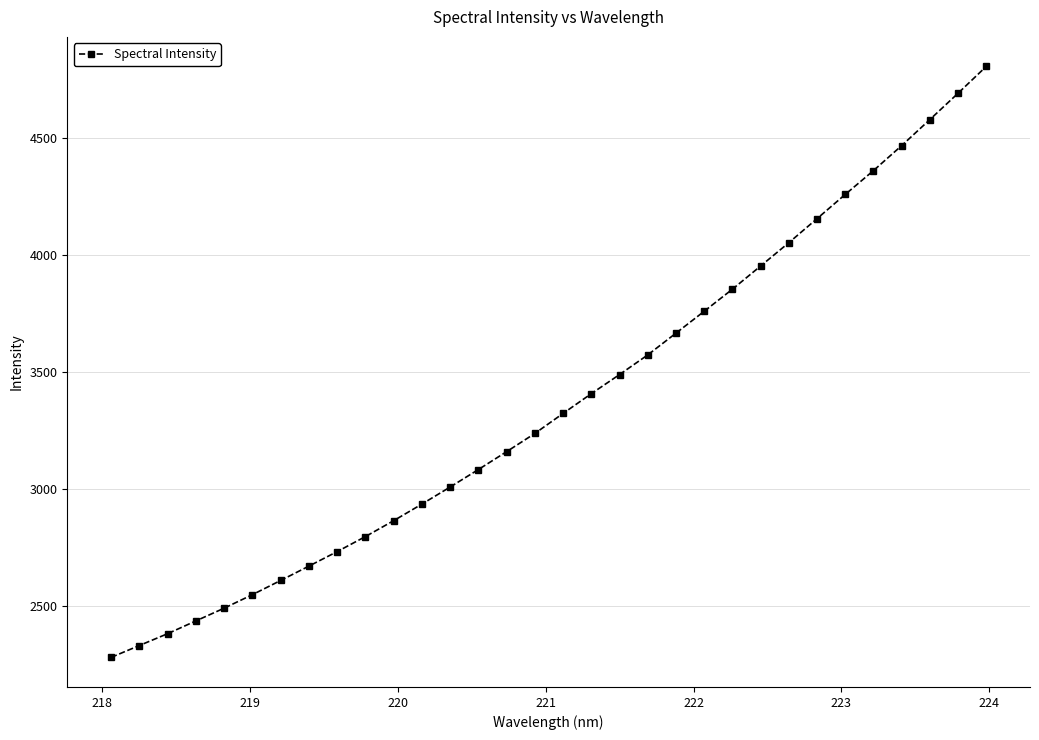

What is the value of the 12th point from the left?

2934.1